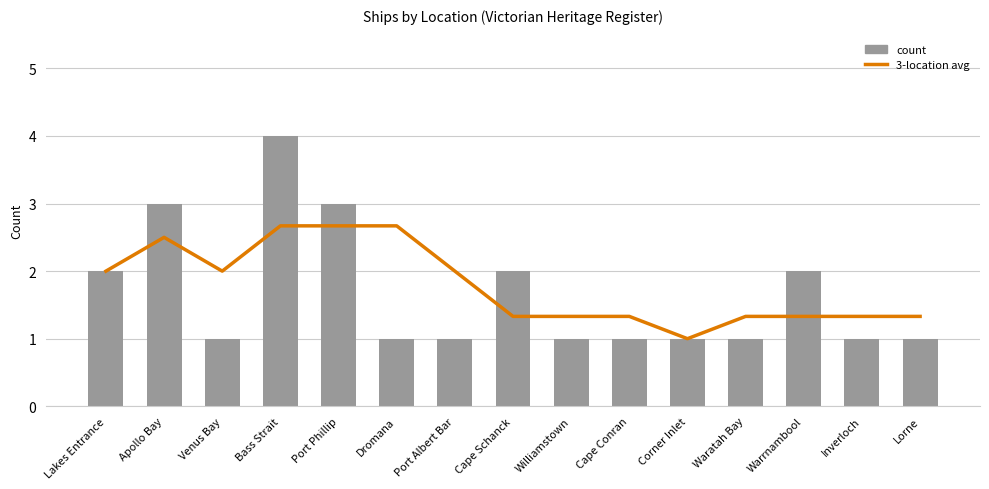

List the series in order of their peak value, lowest first.

3-location avg, count